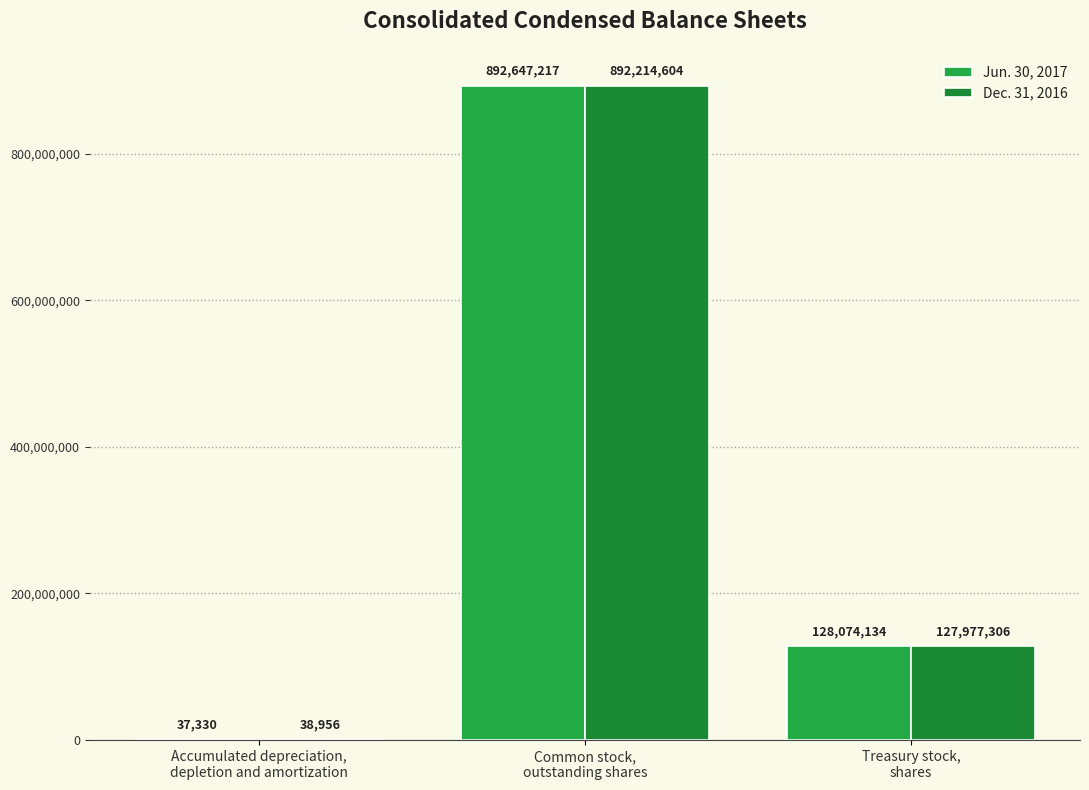

The value of Dec. 31, 2016 at Common stock,
outstanding shares is 289316146. True or false?

False